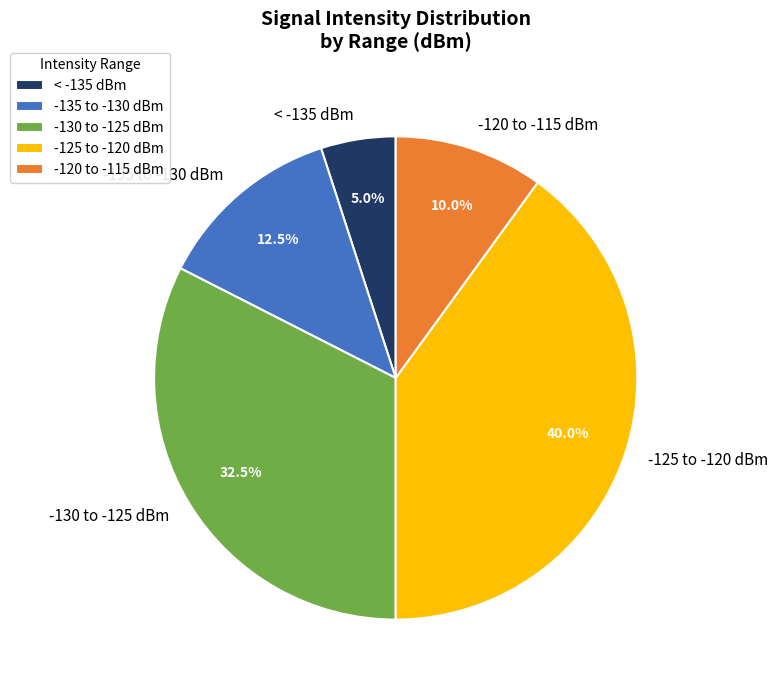

Is there a majority slice in this chart?

No